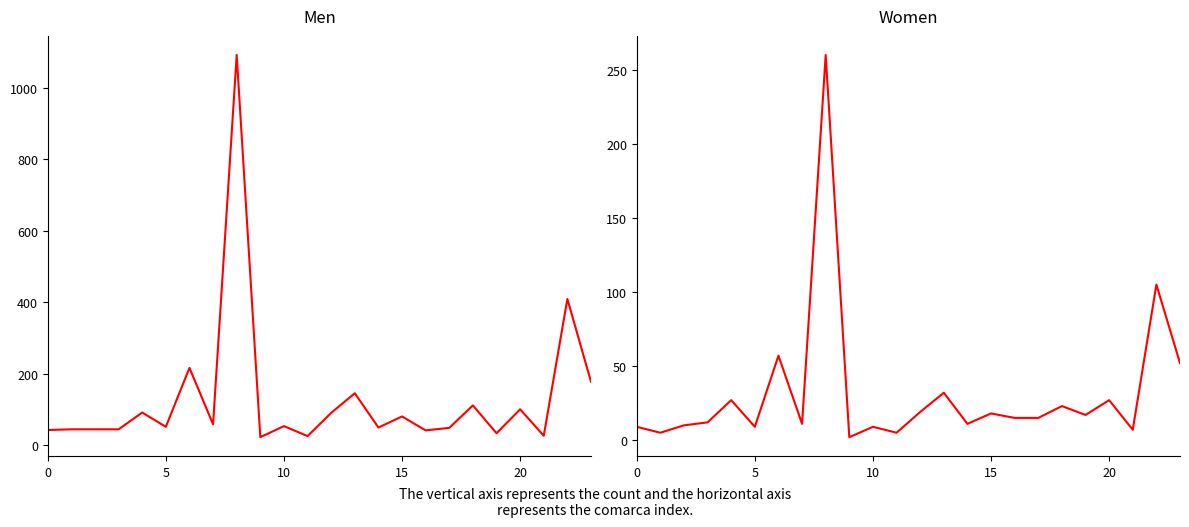

Is the value of Men at 9 greater than the value of Women at 25?

Yes